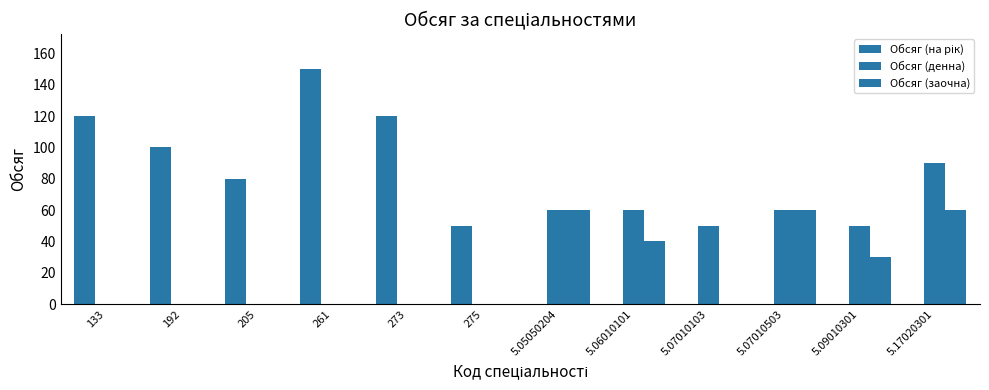

At how many categories does at least one series exceed 117?

3